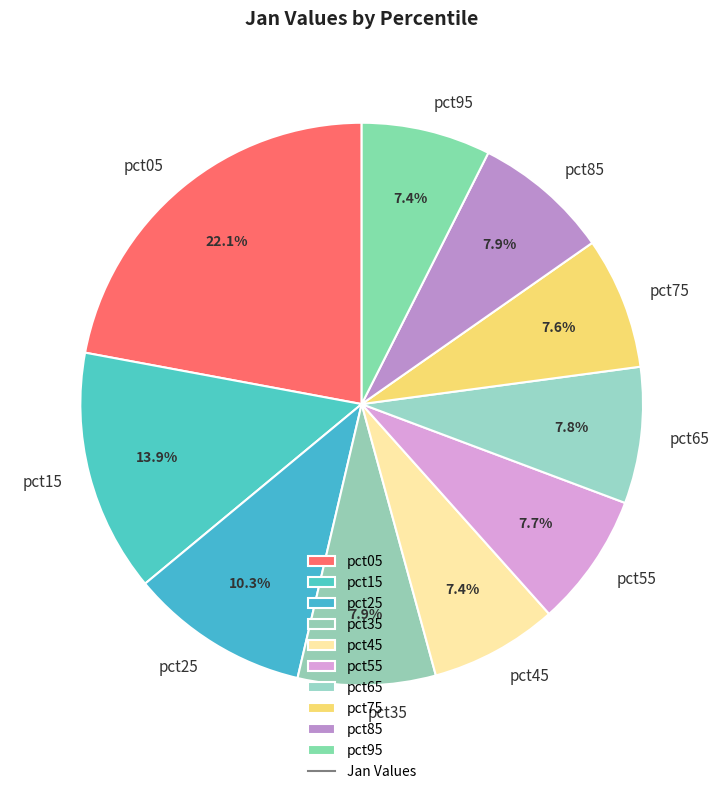

Is there any slice that represents more than half of the pie?

No